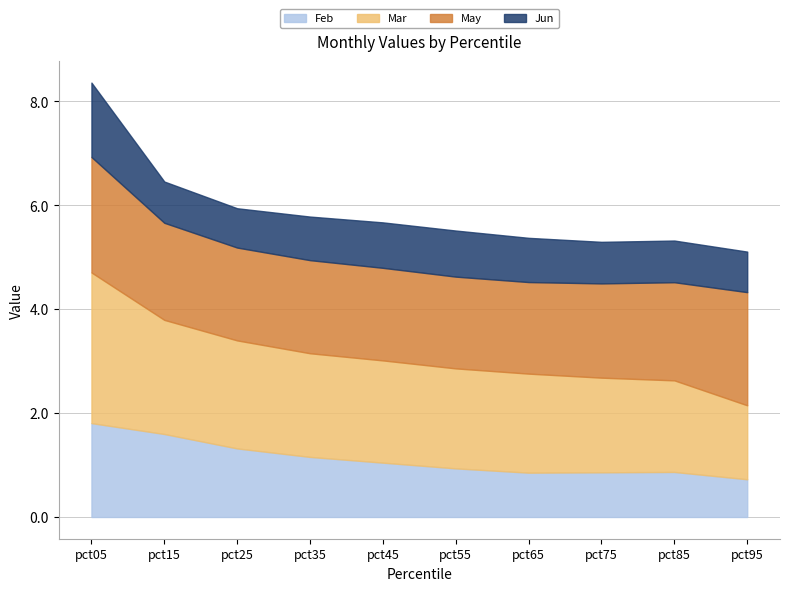

What is the value of the Jun point at the 3rd from the left?

0.8